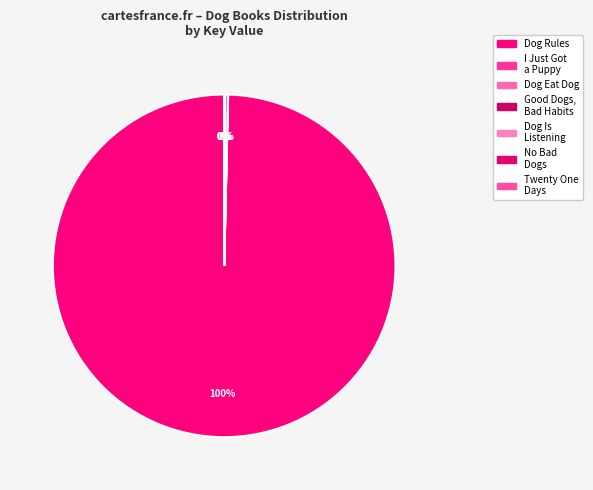

How many slices are in this pie chart?

7